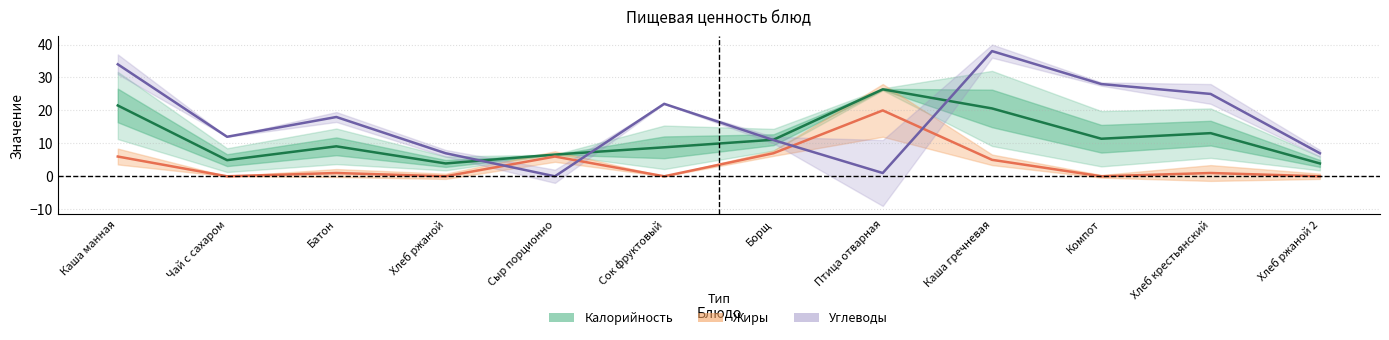

At which category is the sum across all series the highest?

Каша гречневая